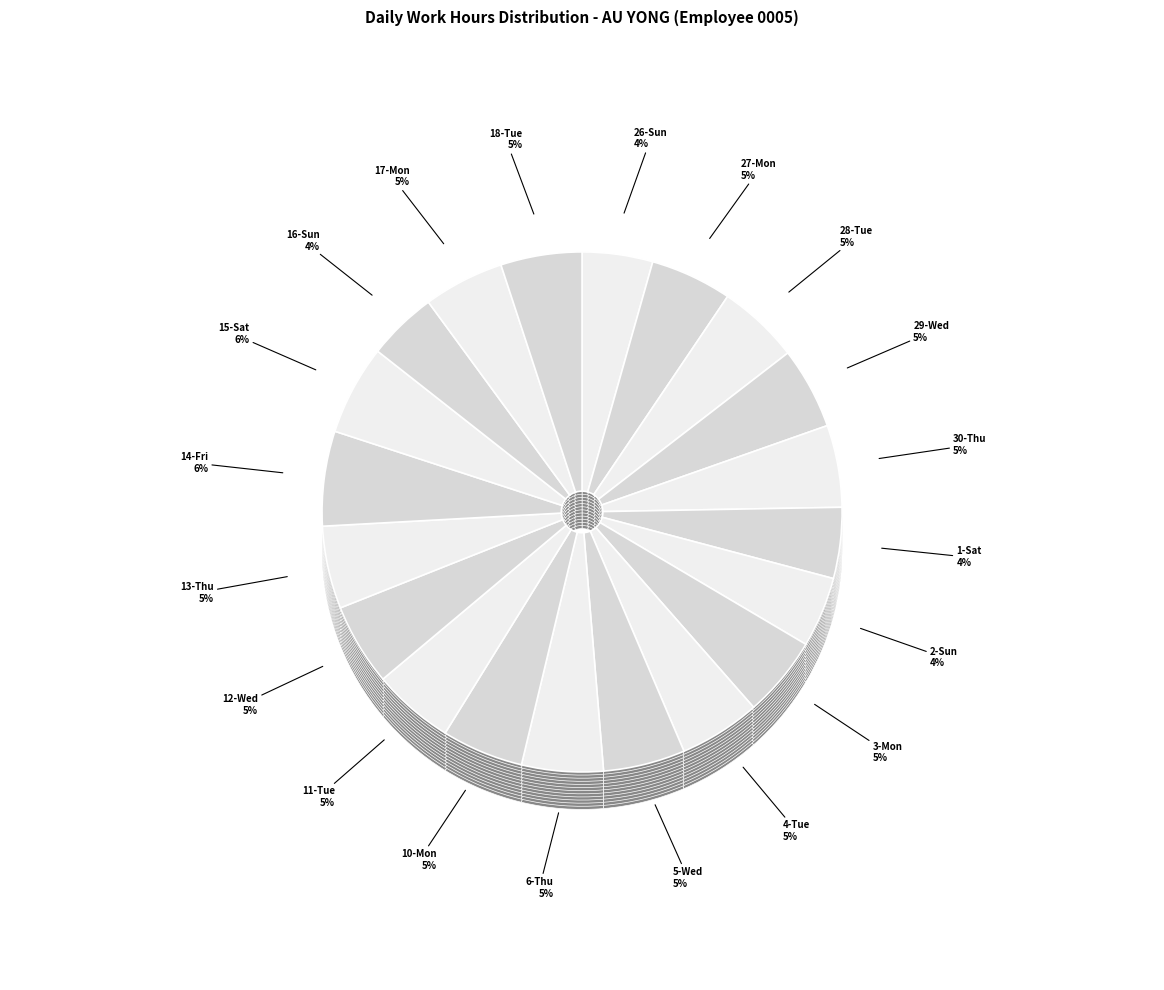

Which slice is the largest?

14-Fri